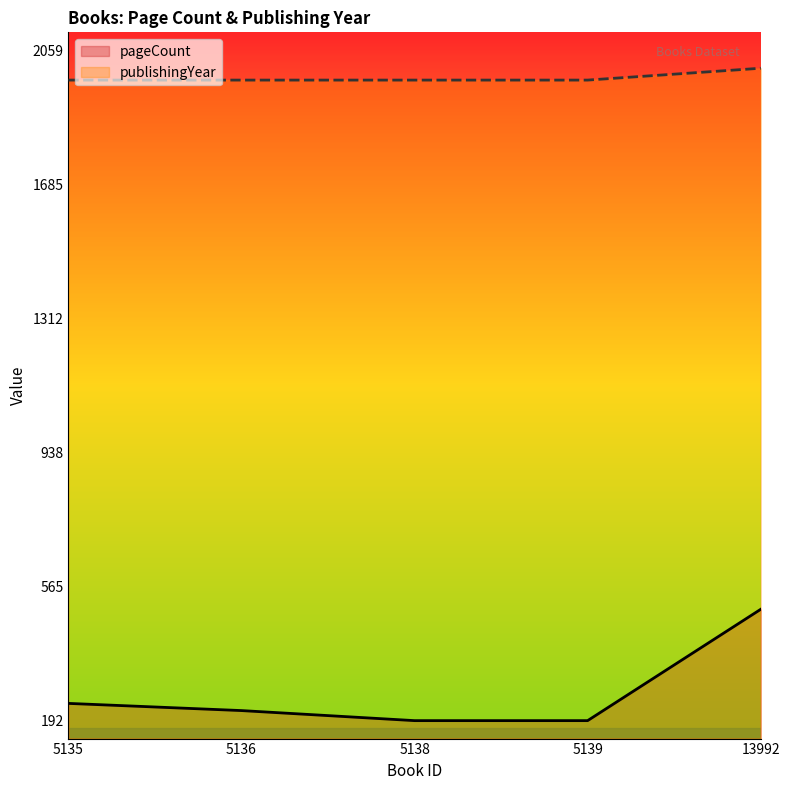

The value of publishingYear at 5138 is 1976. True or false?

True